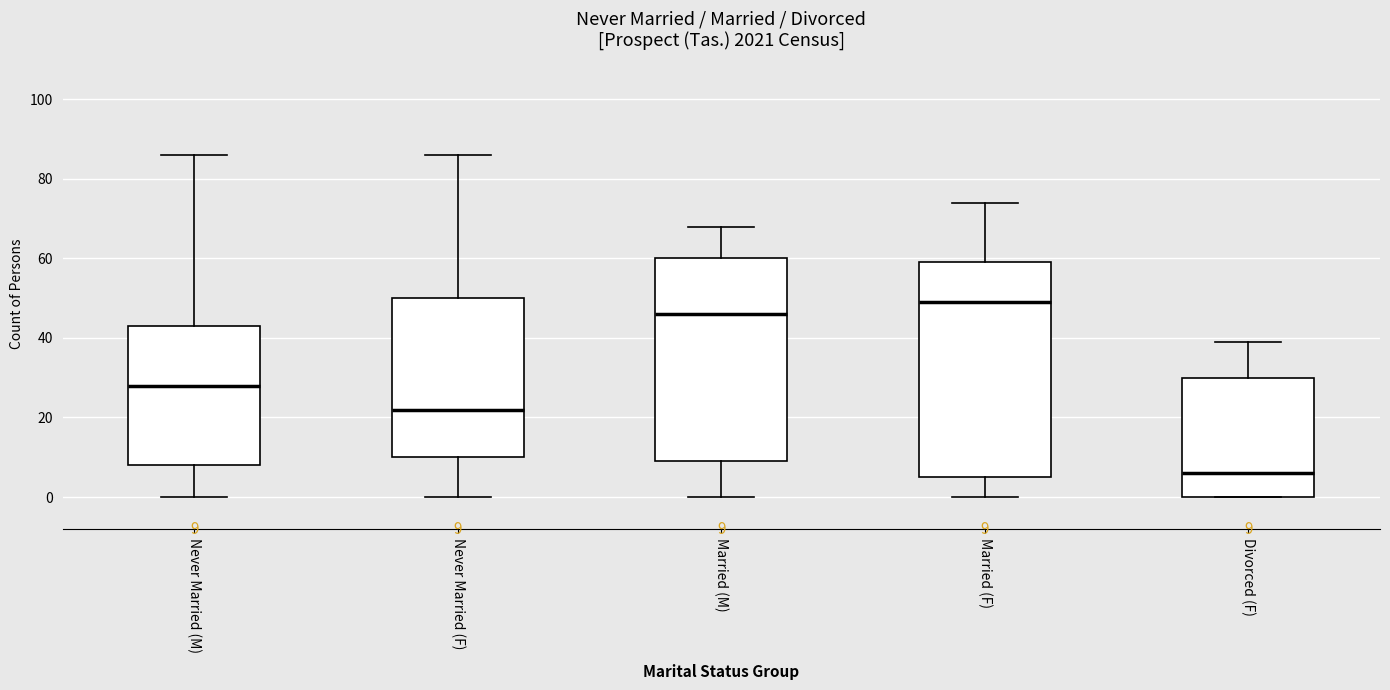

Which box has the highest median line?

Married (F)